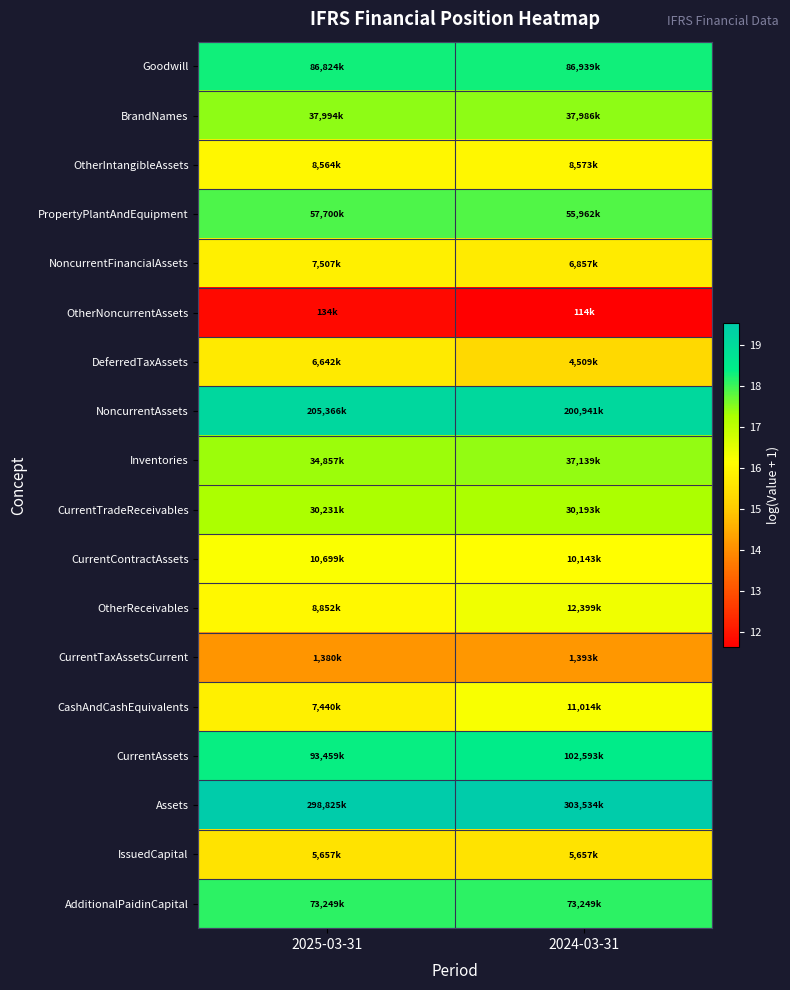

Reading left to right, list all the values displayed in this chart.

Goodwill: 2025-03-31=18.3	2024-03-31=18.3
BrandNames: 2025-03-31=17.5	2024-03-31=17.5
OtherIntangibleAssets: 2025-03-31=16.0	2024-03-31=16.0
PropertyPlantAndEquipment: 2025-03-31=17.9	2024-03-31=17.8
NoncurrentFinancialAssets: 2025-03-31=15.8	2024-03-31=15.7
OtherNoncurrentAssets: 2025-03-31=11.8	2024-03-31=11.6
DeferredTaxAssets: 2025-03-31=15.7	2024-03-31=15.3
NoncurrentAssets: 2025-03-31=19.1	2024-03-31=19.1
Inventories: 2025-03-31=17.4	2024-03-31=17.4
CurrentTradeReceivables: 2025-03-31=17.2	2024-03-31=17.2
CurrentContractAssets: 2025-03-31=16.2	2024-03-31=16.1
OtherReceivables: 2025-03-31=16.0	2024-03-31=16.3
CurrentTaxAssetsCurrent: 2025-03-31=14.1	2024-03-31=14.1
CashAndCashEquivalents: 2025-03-31=15.8	2024-03-31=16.2
CurrentAssets: 2025-03-31=18.4	2024-03-31=18.4
Assets: 2025-03-31=19.5	2024-03-31=19.5
IssuedCapital: 2025-03-31=15.5	2024-03-31=15.5
AdditionalPaidinCapital: 2025-03-31=18.1	2024-03-31=18.1